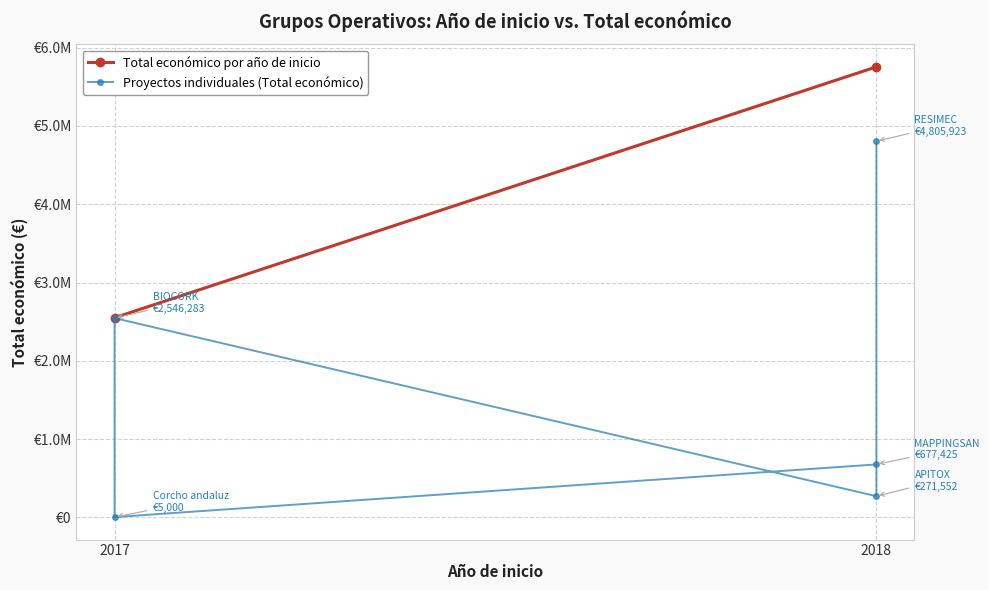

At which category does the data reach its first local valley?

2018